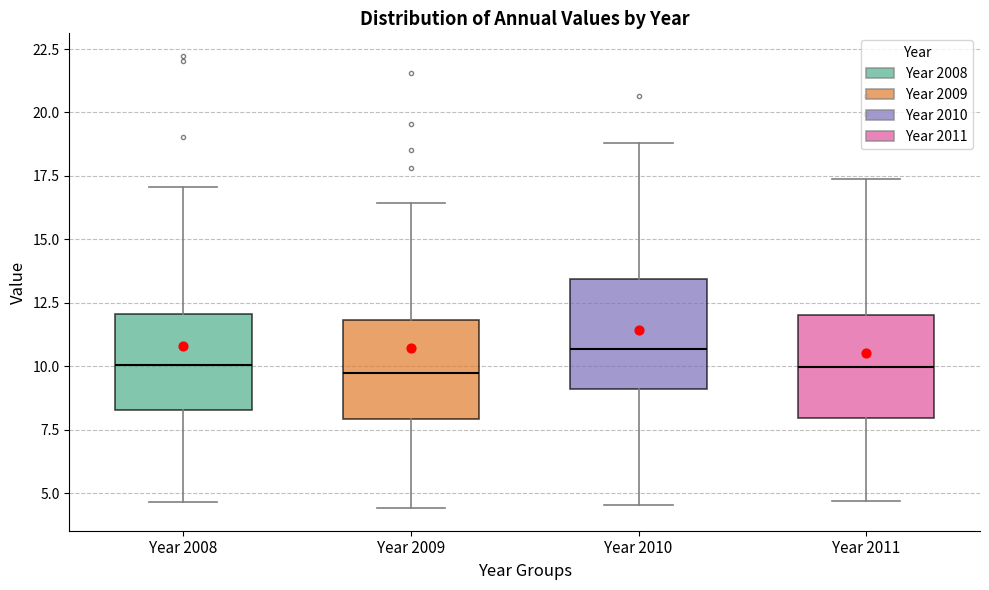

Reading left to right, transcribe this box plot: for each box, give where its median line is, the range the box spans, and where its two whiskers end, as read against the y-axis. The values are not printed on the chart, so give them approximately, as read against the axis.

Year 2008: median 10.0, box 8.5 to 12.0, whiskers 4.5 to 17.0
Year 2009: median 9.5, box 8.0 to 12.0, whiskers 4.5 to 16.5
Year 2010: median 10.5, box 9.0 to 13.5, whiskers 4.5 to 19.0
Year 2011: median 10.0, box 8.0 to 12.0, whiskers 4.5 to 17.5